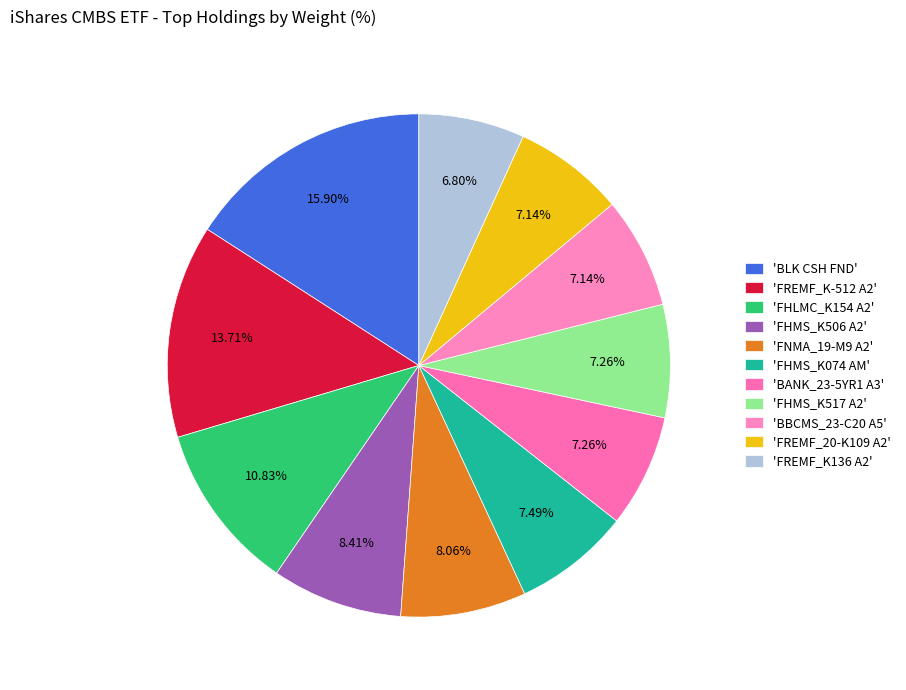

How many slices are in this pie chart?

11